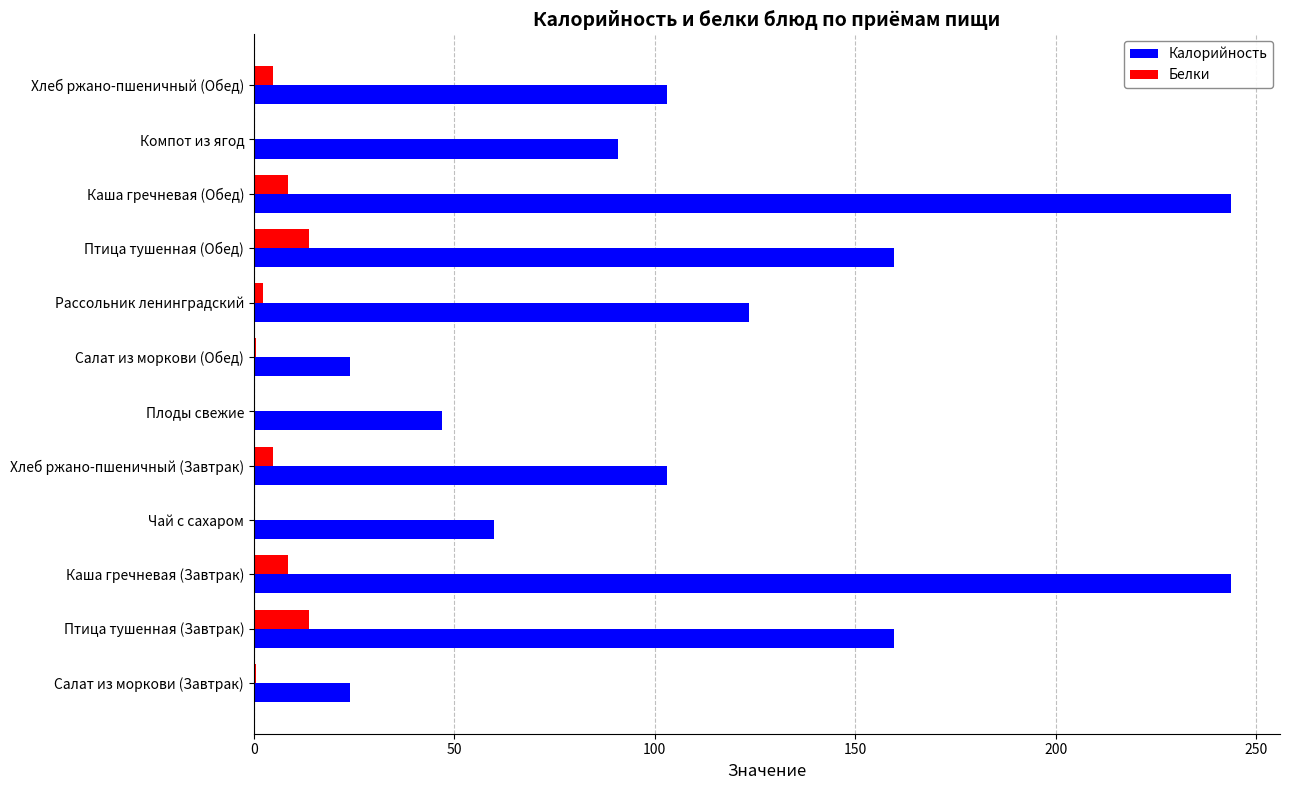

What is the sum of all Белки values?

58.7